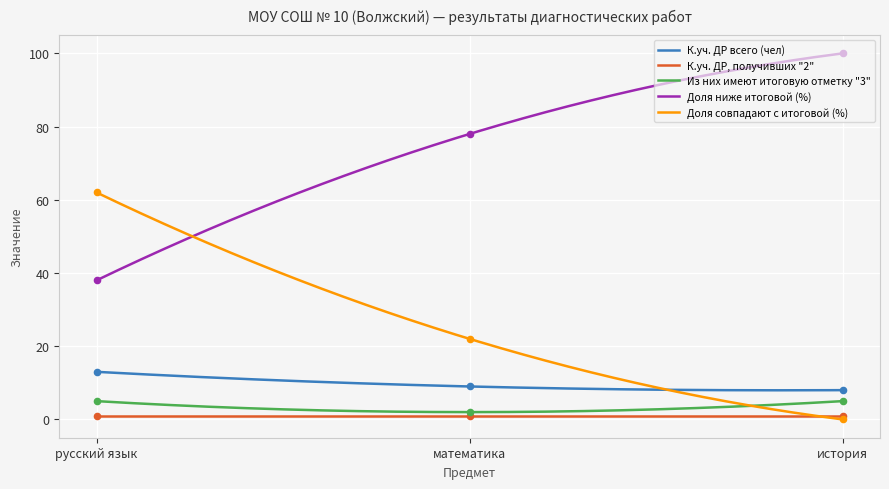

Which series contains the highest Y value?

Доля ниже итоговой (%)